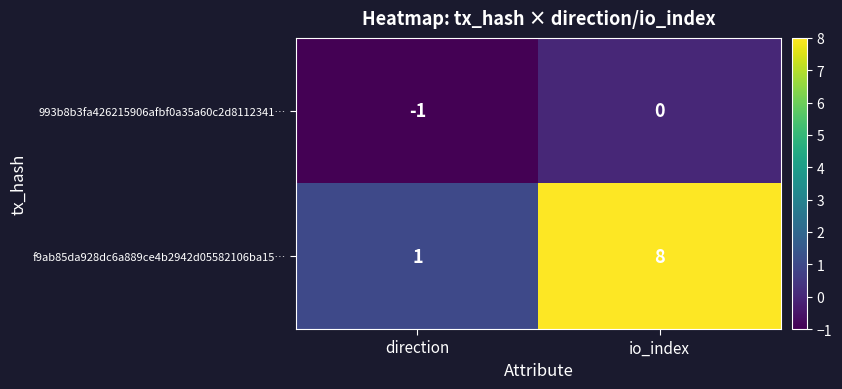

What is the sum of the f9ab85da928dc6a889ce4b2942d05582106ba15… values at direction and io_index?

9